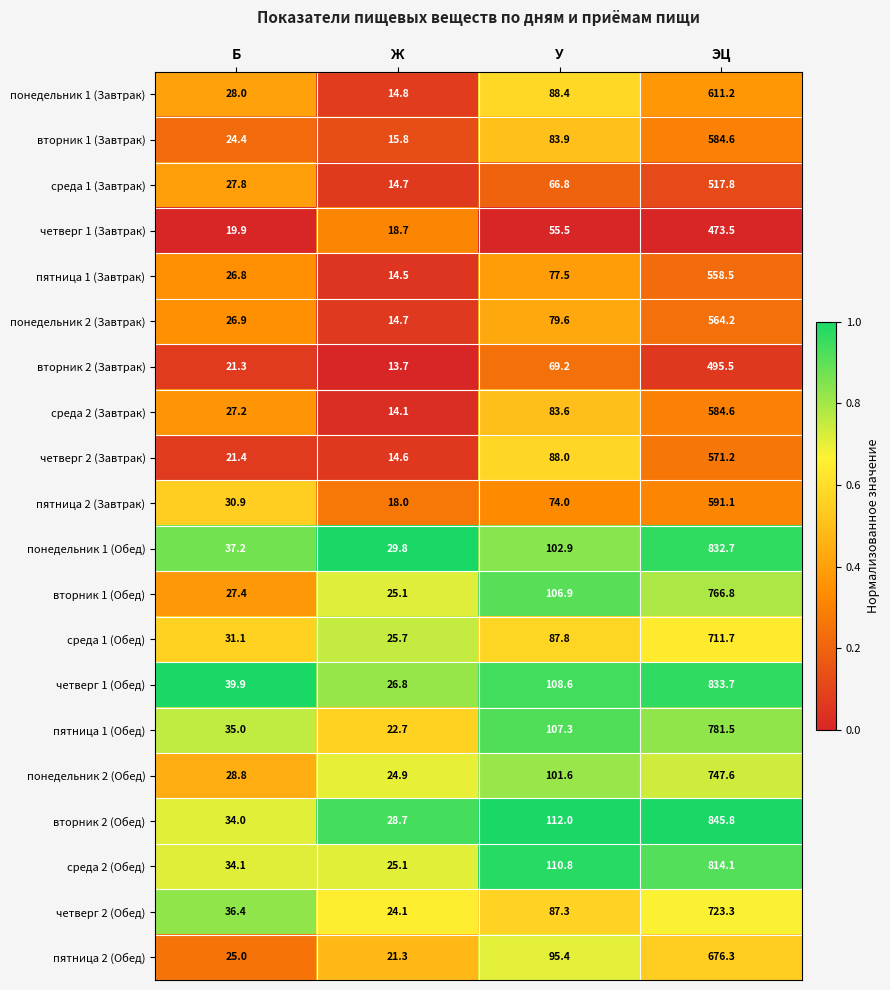

What is the average value of the вторник 2 (Завтрак) series?

149.9